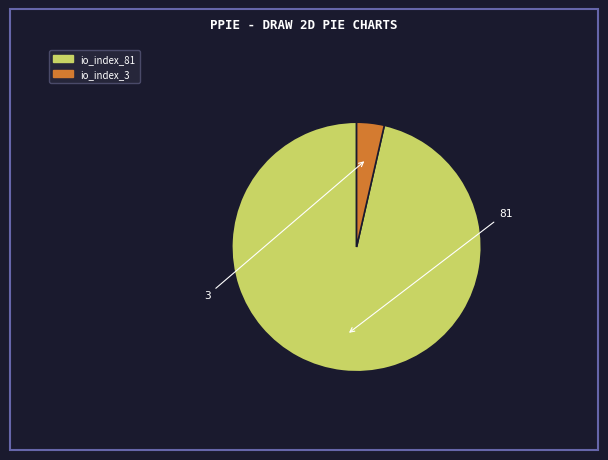

Rank the categories by value from lowest to highest.

io_index_3, io_index_81